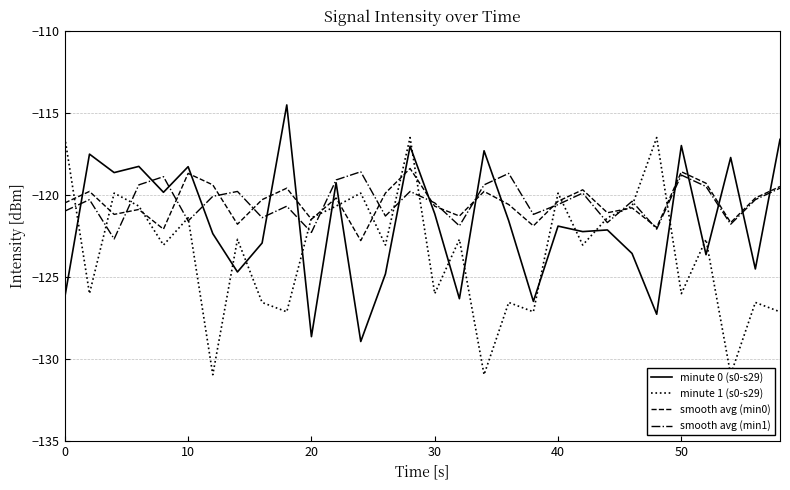

True or false: minute 1 (s0-s29) and smooth avg (min0) cross at least once.

True